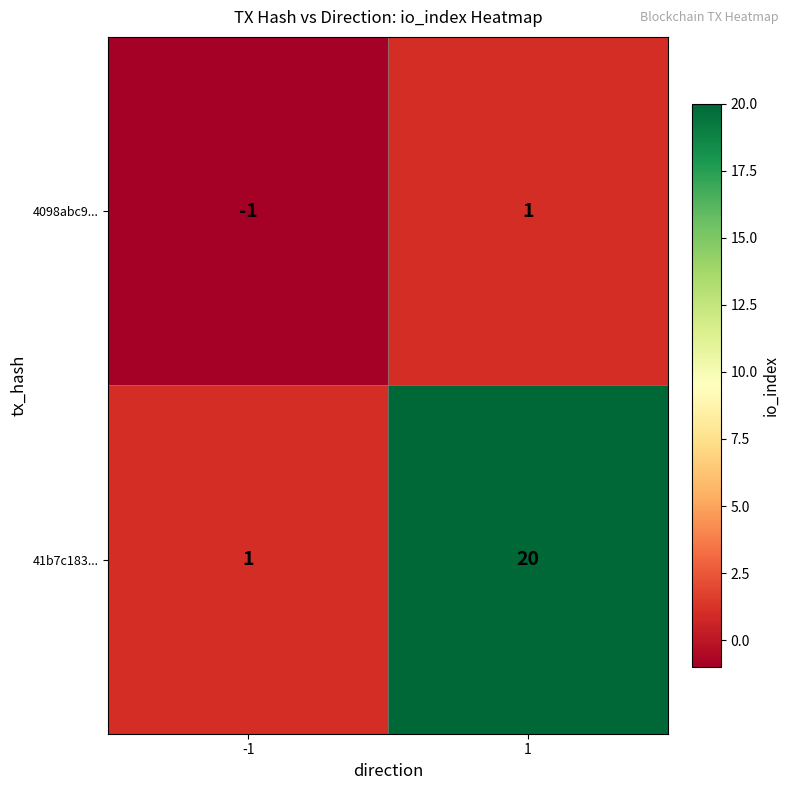

Between -1 and 1, which series saw the biggest shift?

41b7c183...